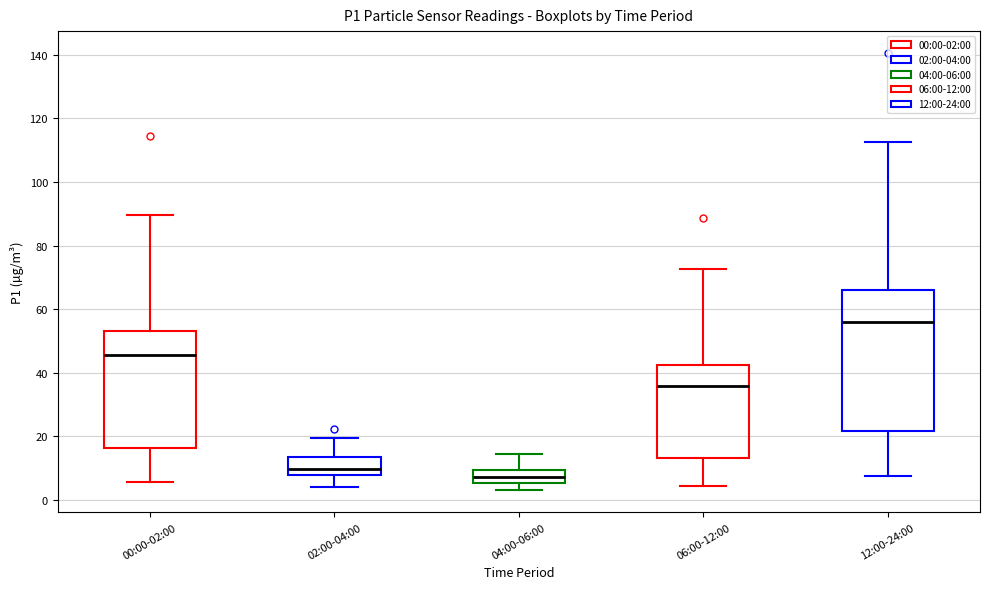

Which box has the lowest median line?

04:00-06:00